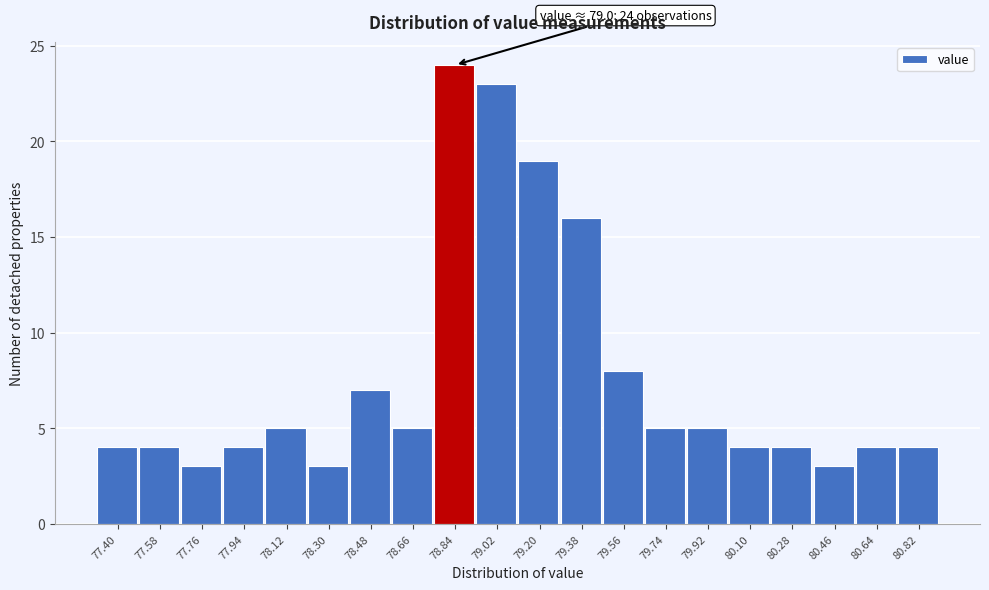

Reading right to left, transcribe all the data shown in this chart.

80.82=4	80.64=4	80.46=3	80.28=4	80.10=4	79.92=5	79.74=5	79.56=8	79.38=16	79.20=19	79.02=23	78.84=24	78.66=5	78.48=7	78.30=3	78.12=5	77.94=4	77.76=3	77.58=4	77.40=4